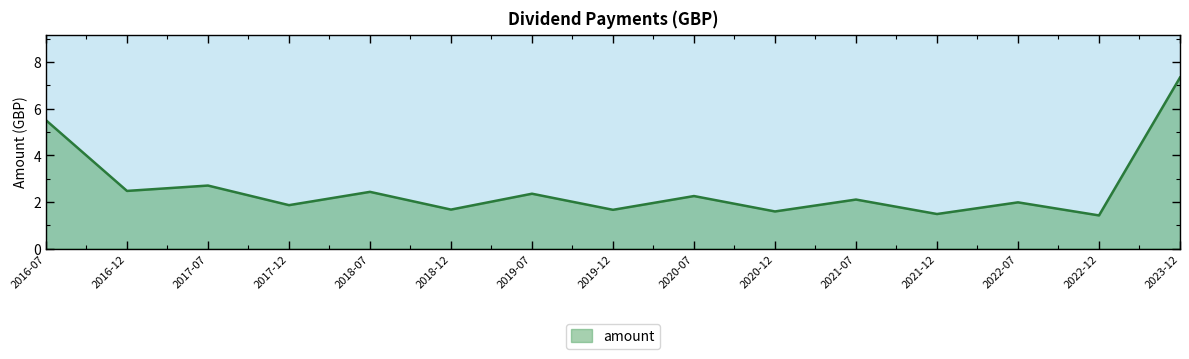

How many categories are shown in the chart?

15